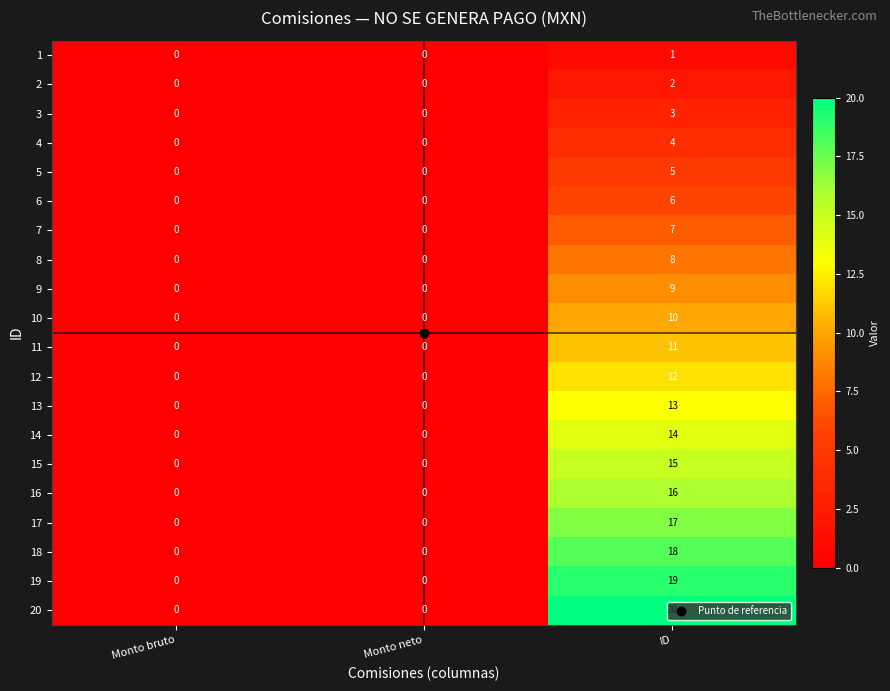

What is the average value of the 13 series?

4